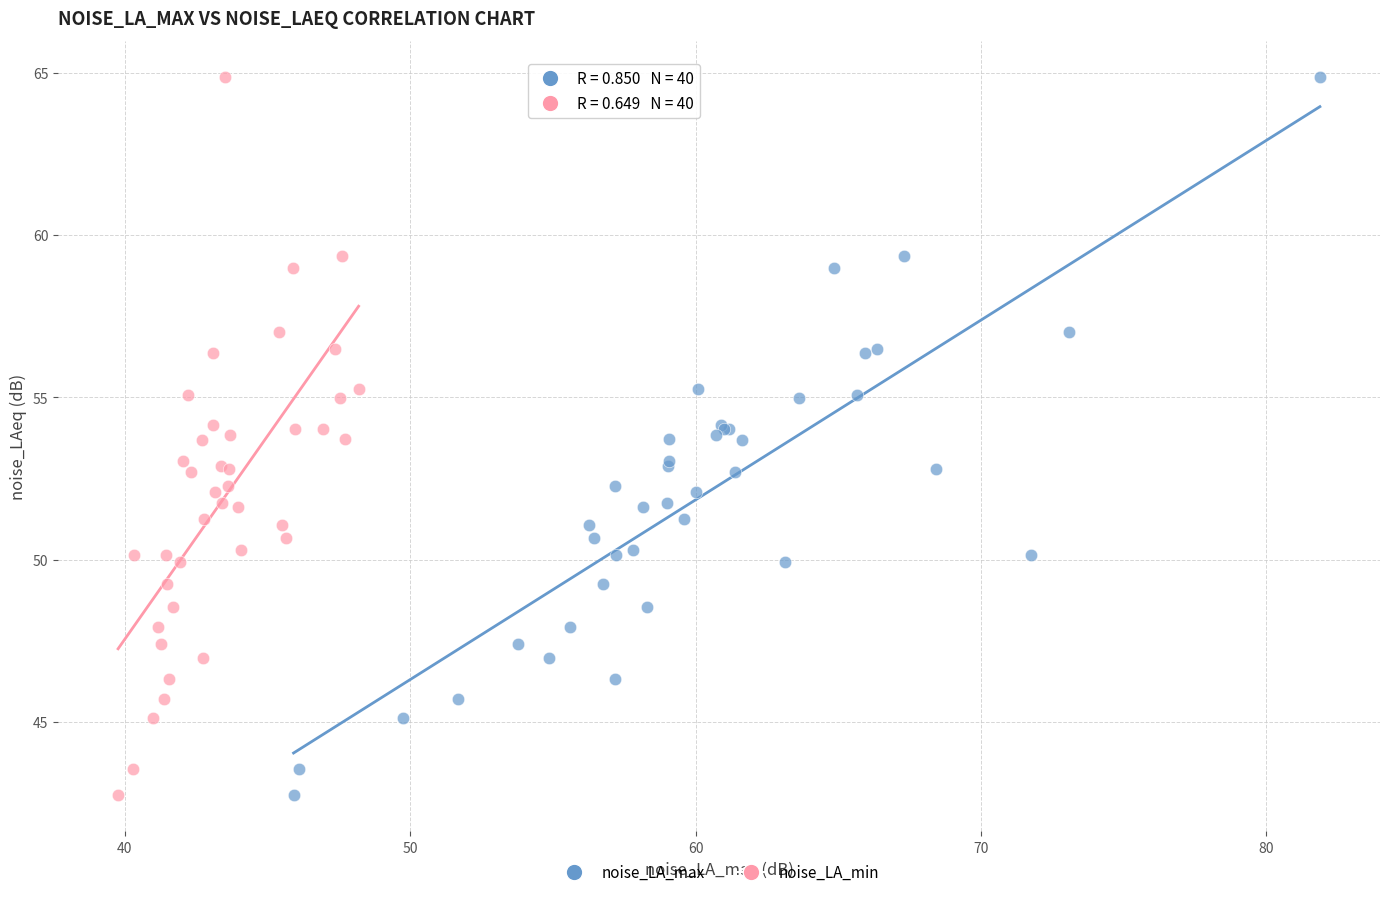

What are all the series names shown in the legend?

noise_LA_max, noise_LA_min